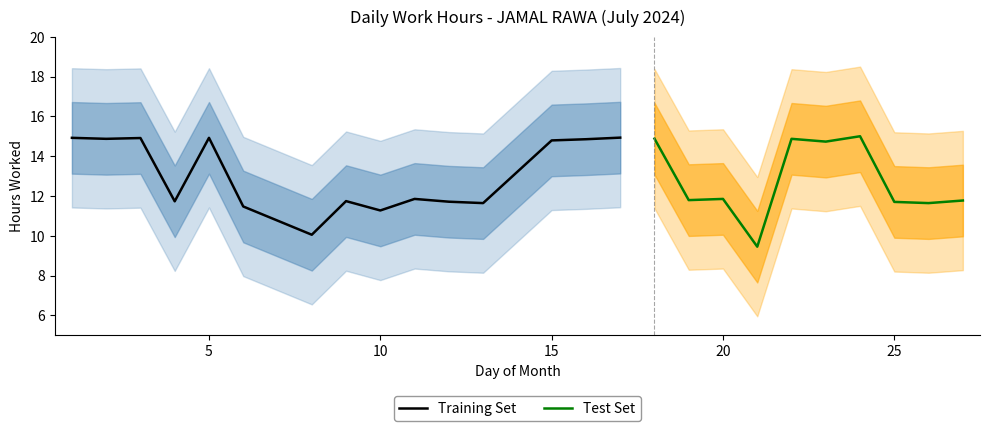

How many lines are shown in the chart?

2